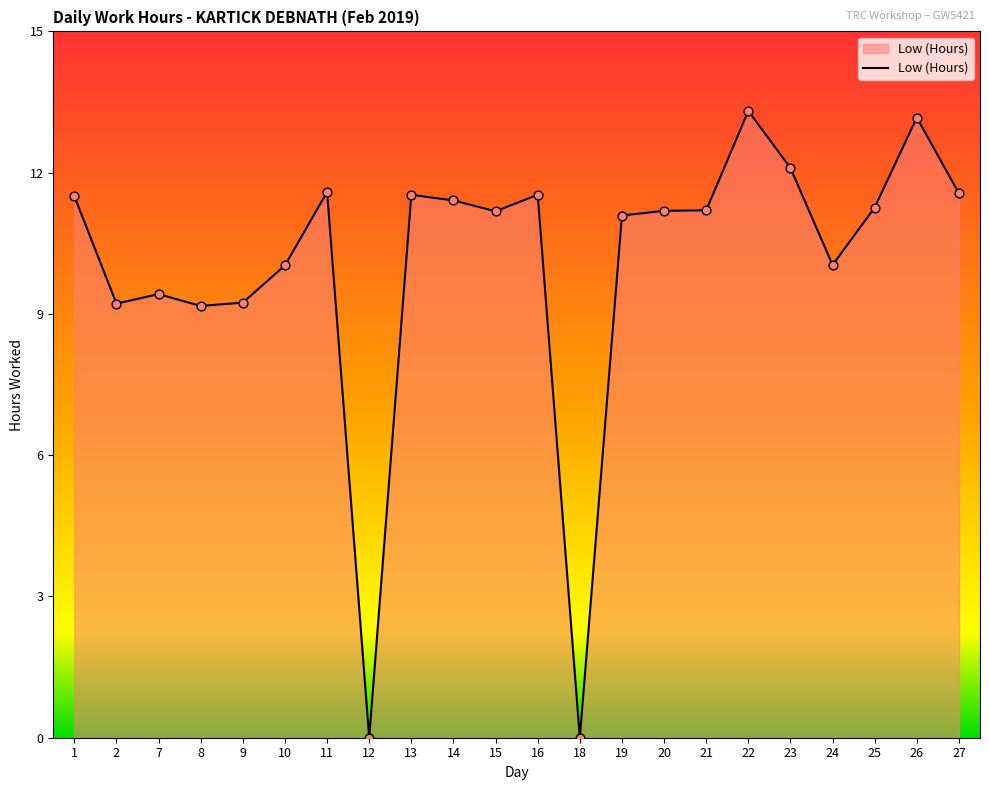

What is the ratio of the value at 1 to the value at 14?

1.0